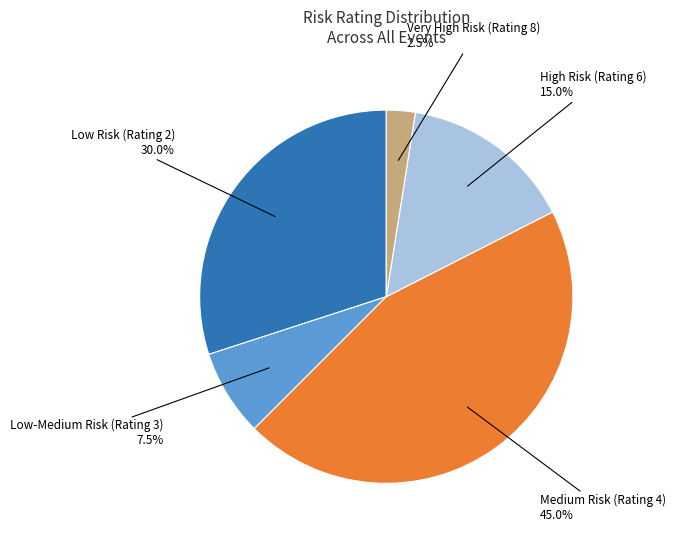

Is there any slice that represents more than half of the pie?

No